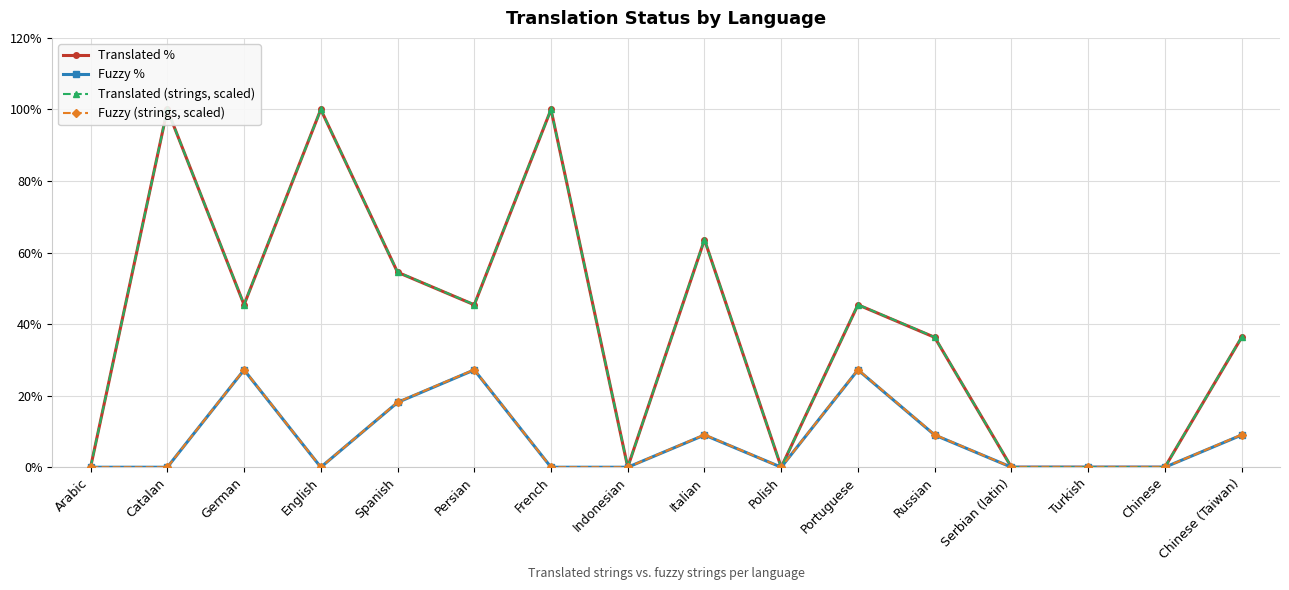

True or false: Translated % has a value of -60.1 at Turkish.

False